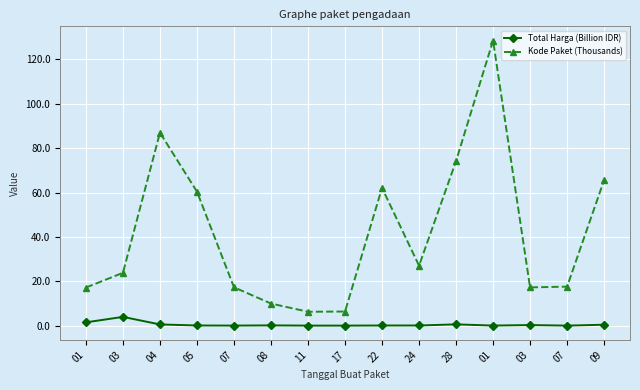

How many lines are shown in the chart?

2